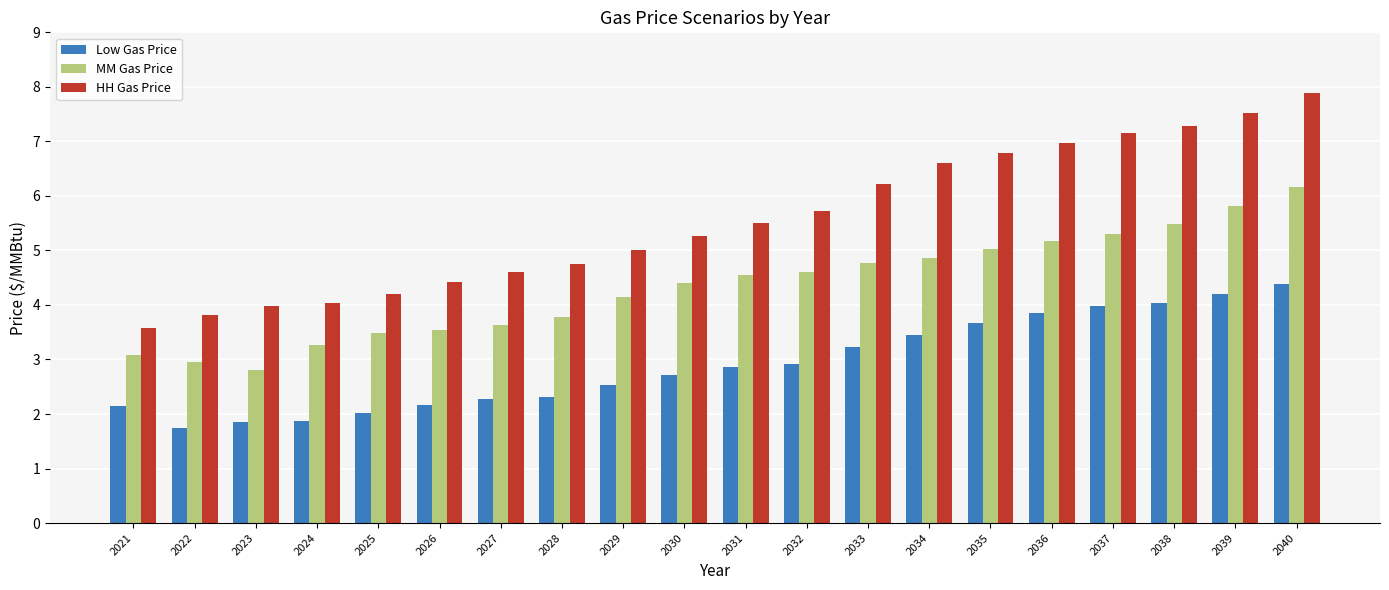

What is the difference between the HH Gas Price values at 2036 and 2030?

1.7